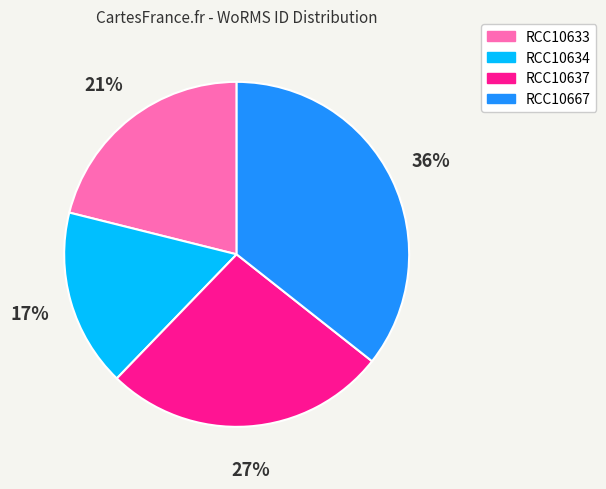

Is RCC10667 the majority of the pie?

No